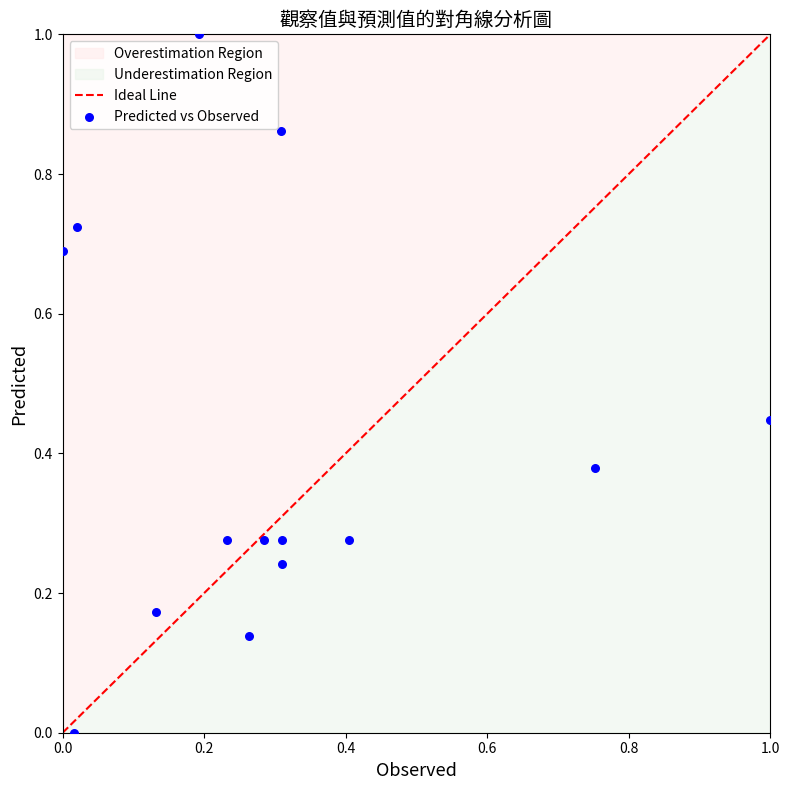

What is the range of X values (max minus min)?

1.0